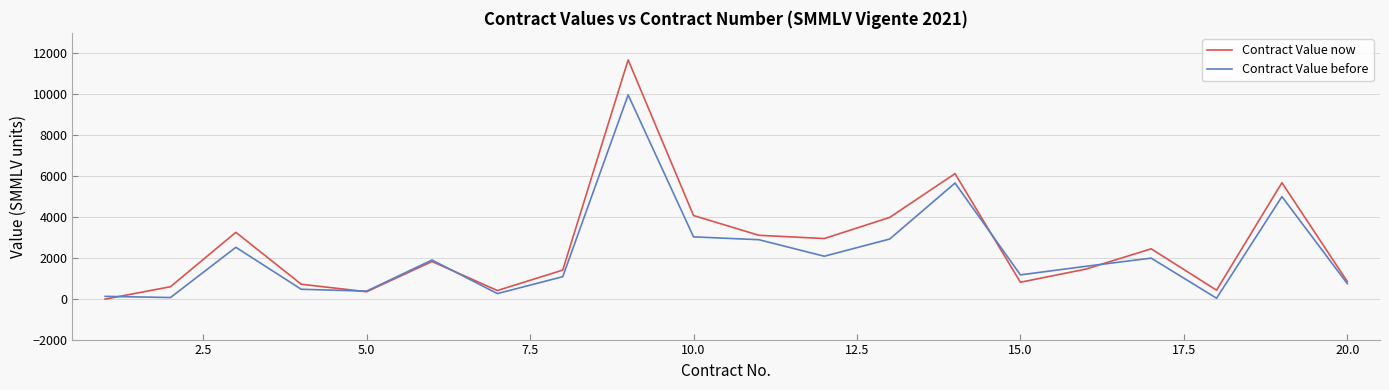

Which series has the widest spread of values?

Contract Value now